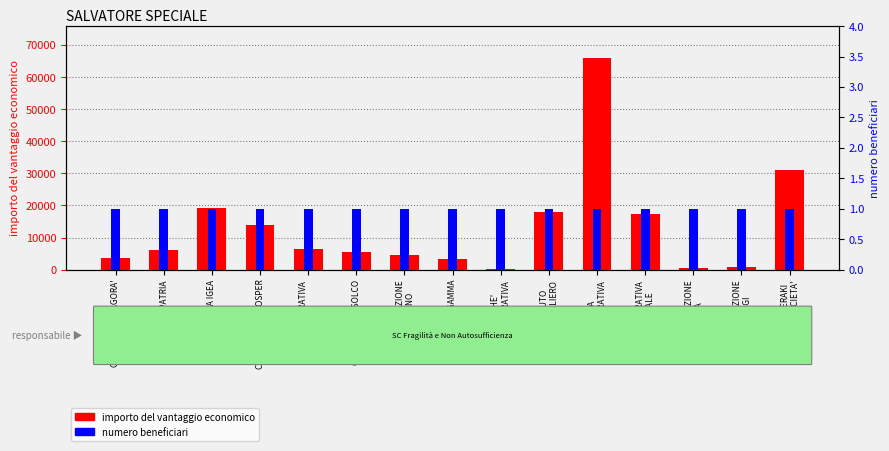

At which label does numero beneficiari reach its peak?

COOPERATIVA AGORA'